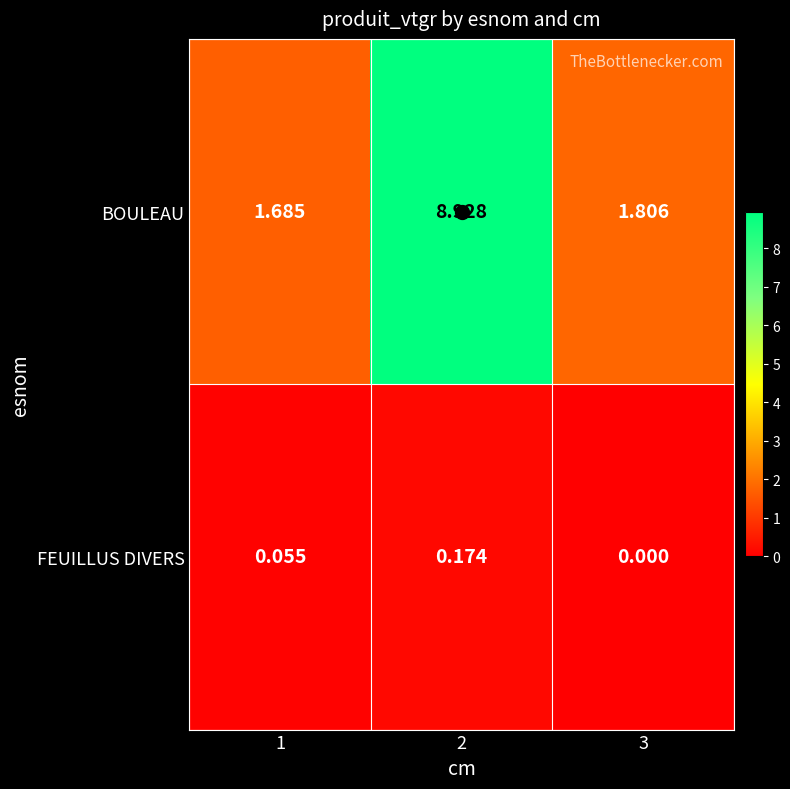

Which series has the largest total across all categories?

BOULEAU